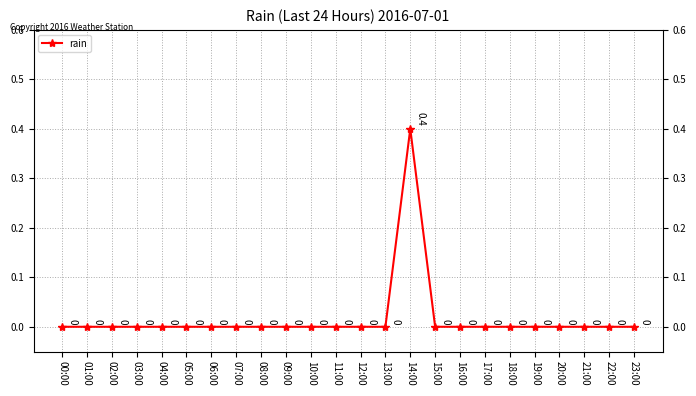

How many lines are shown in the chart?

1